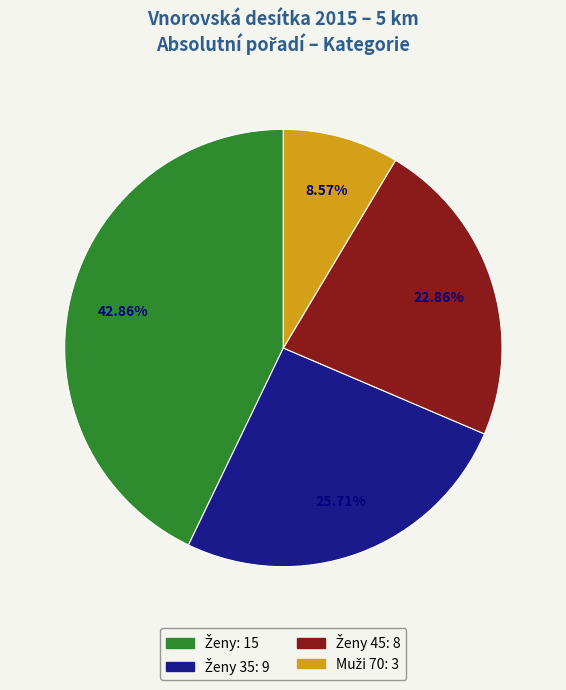

How many segments does this pie chart have?

4